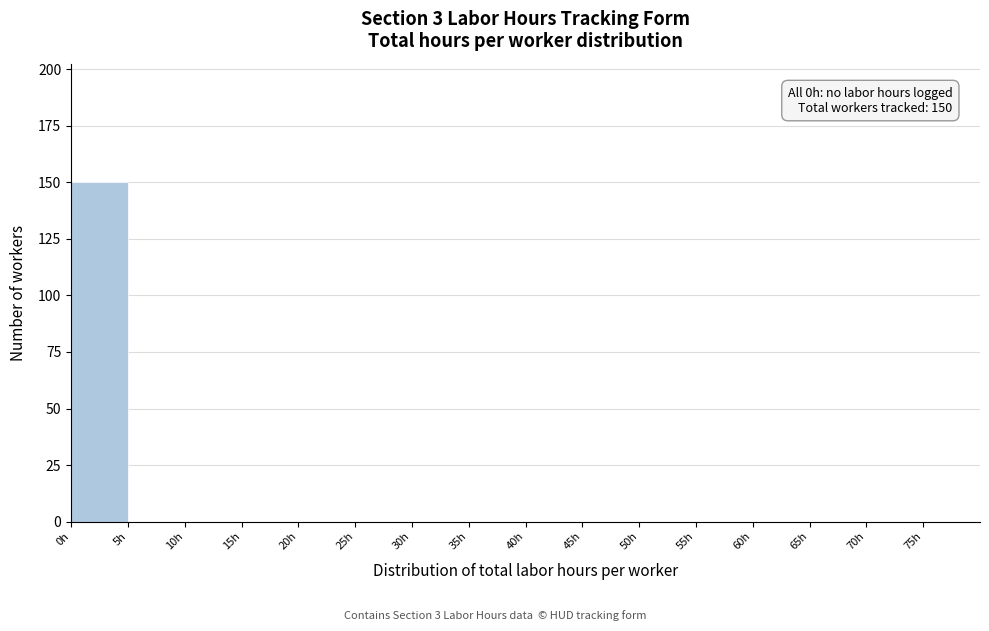

Over which range of the x-axis is the bar tallest?

0 to 5